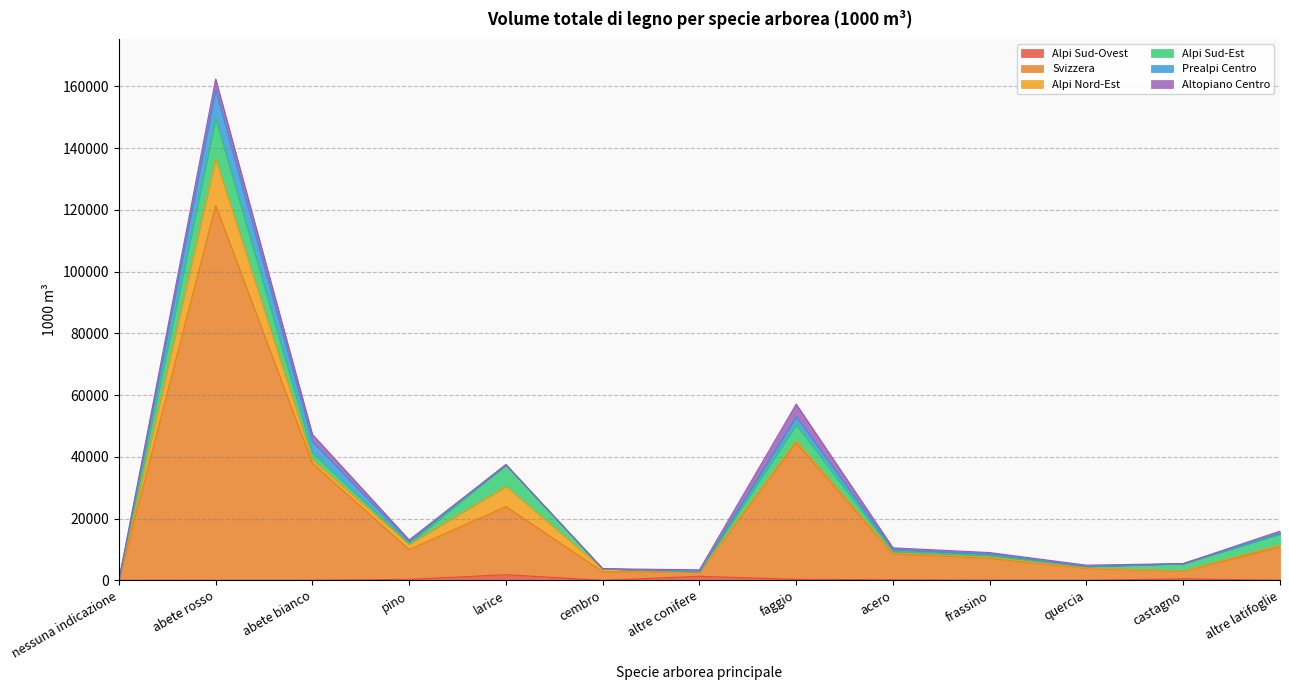

The Alpi Nord-Est series shows 15167 at abete rosso. True or false?

True